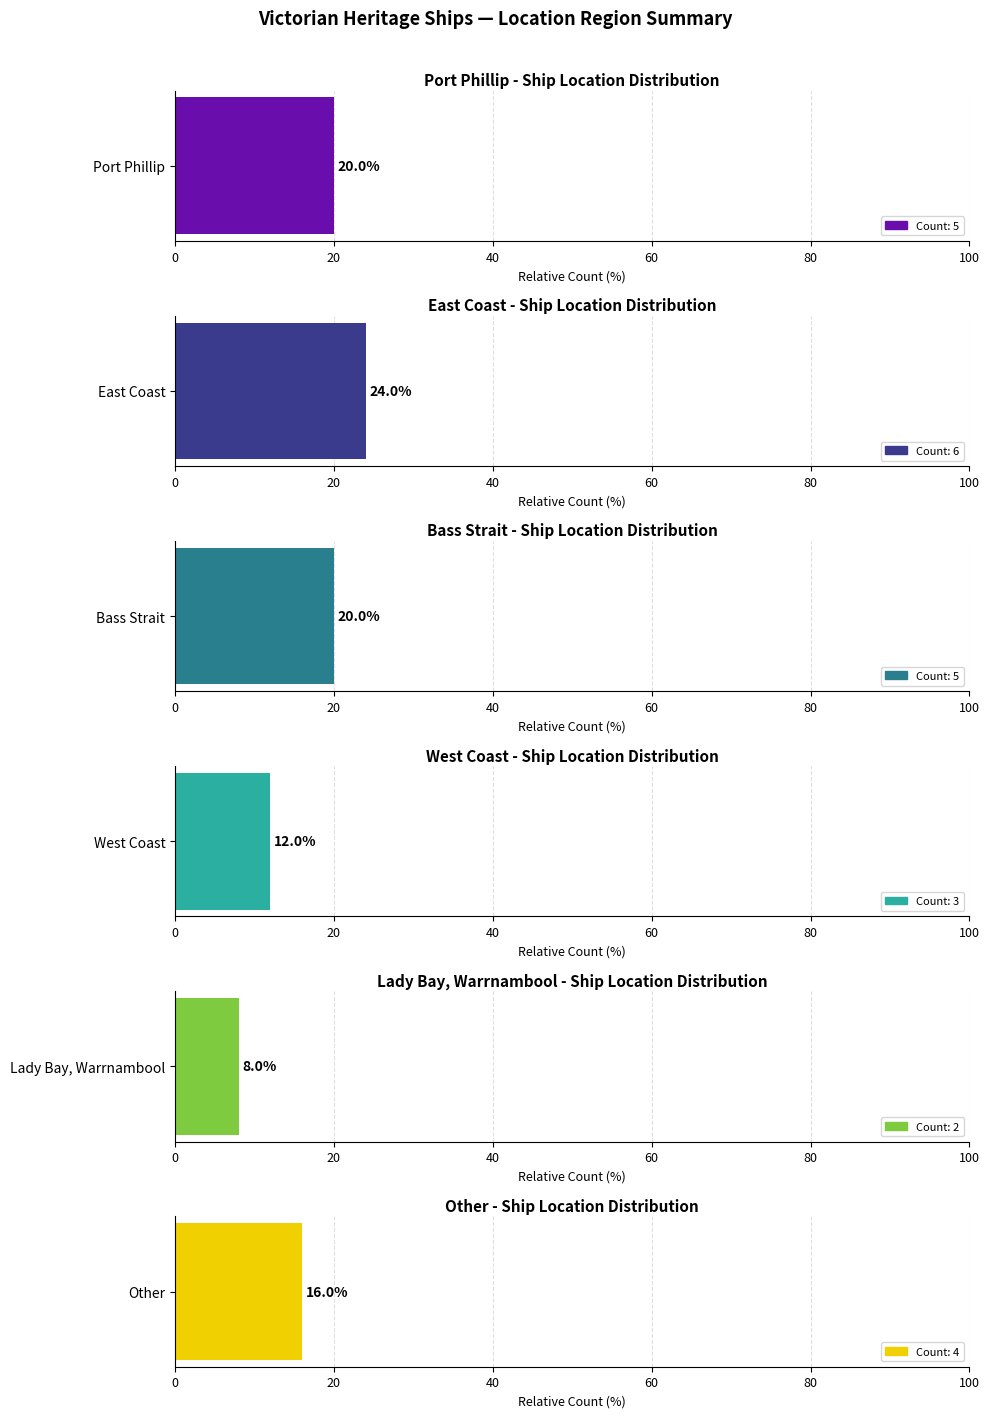

At which label does the data first exceed 5?

East Coast